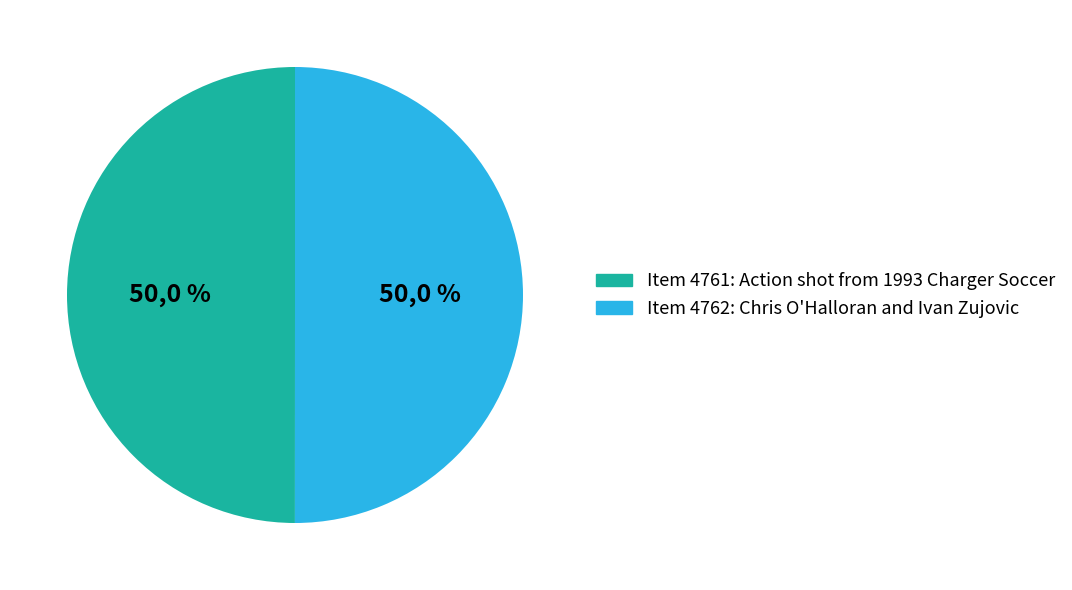

To the nearest percent, what portion does Item 4762: Chris O'Halloran and Ivan Zujovic represent?

50%